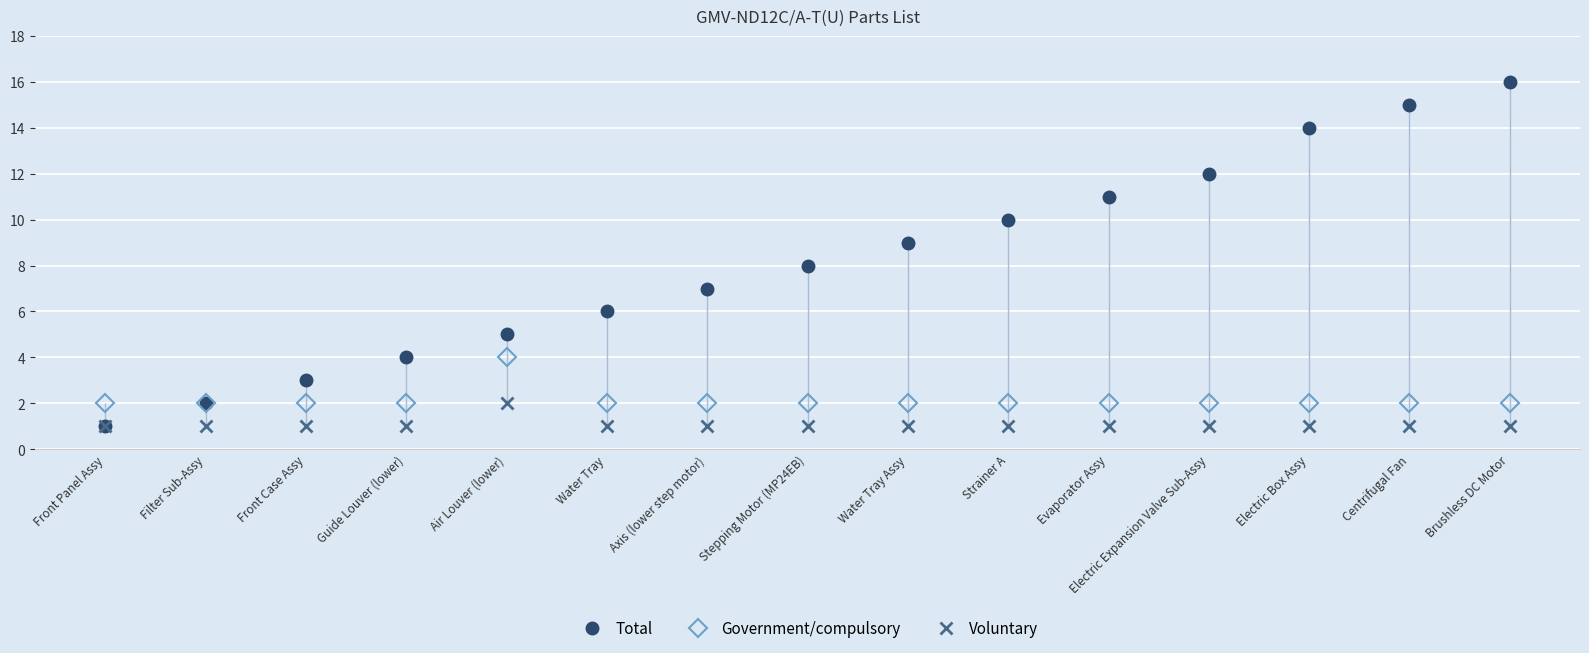

What is the minimum value shown in the chart?

1